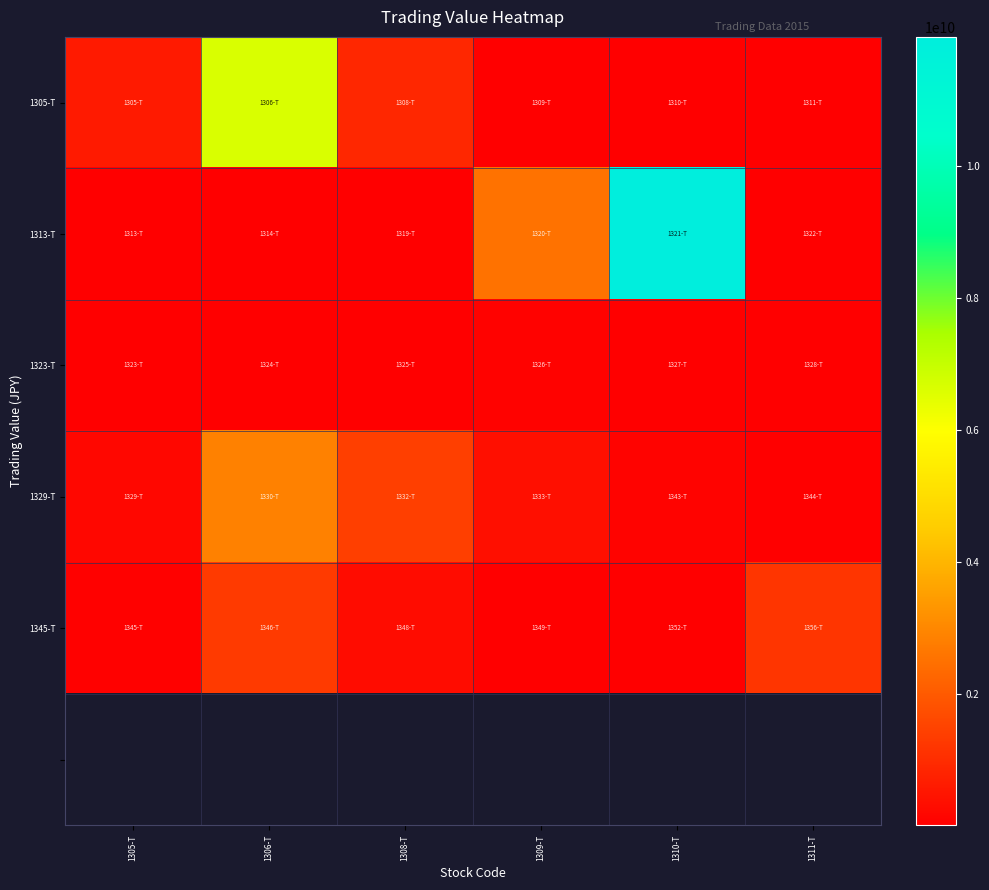

Is it true that 1313-T equals 854000.0 at 1308-T?

True